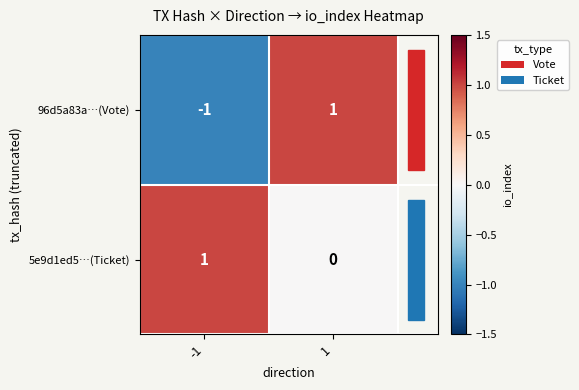

Rank the categories by 96d5a83a…(Vote) value from highest to lowest.

1, -1